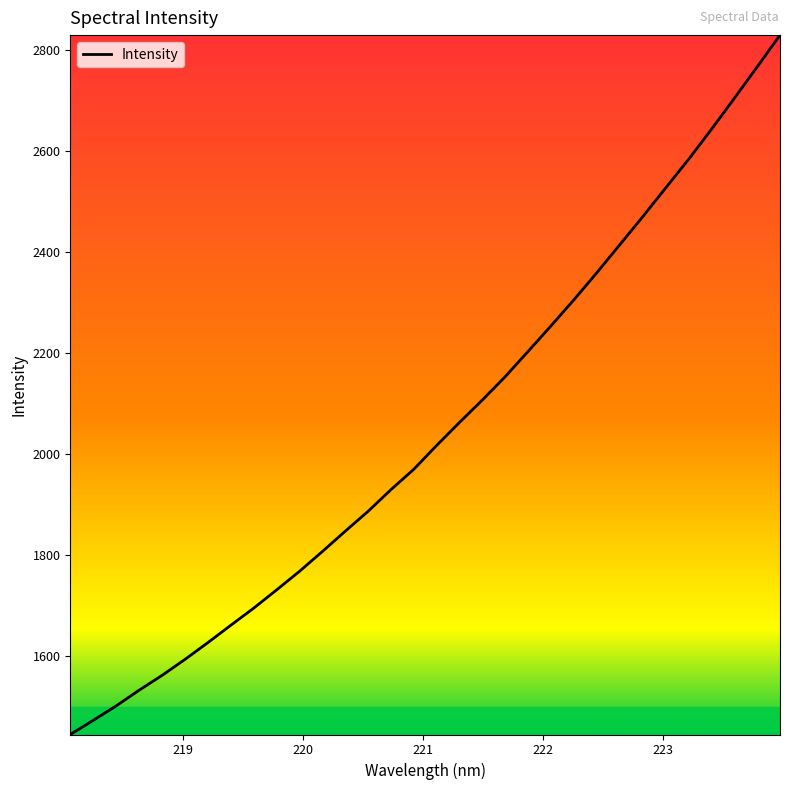

What is the minimum value shown in the chart?

1444.6